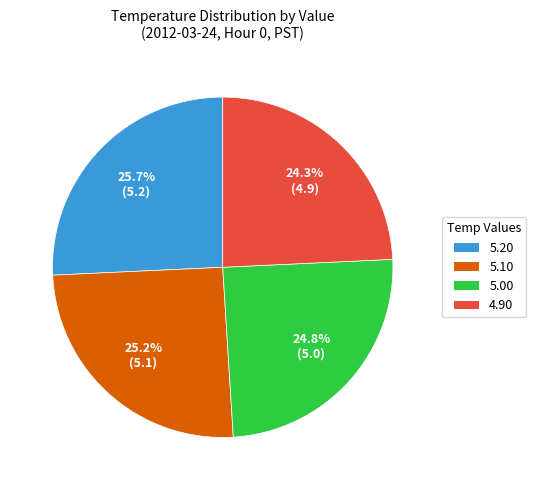

Is there a majority slice in this chart?

No